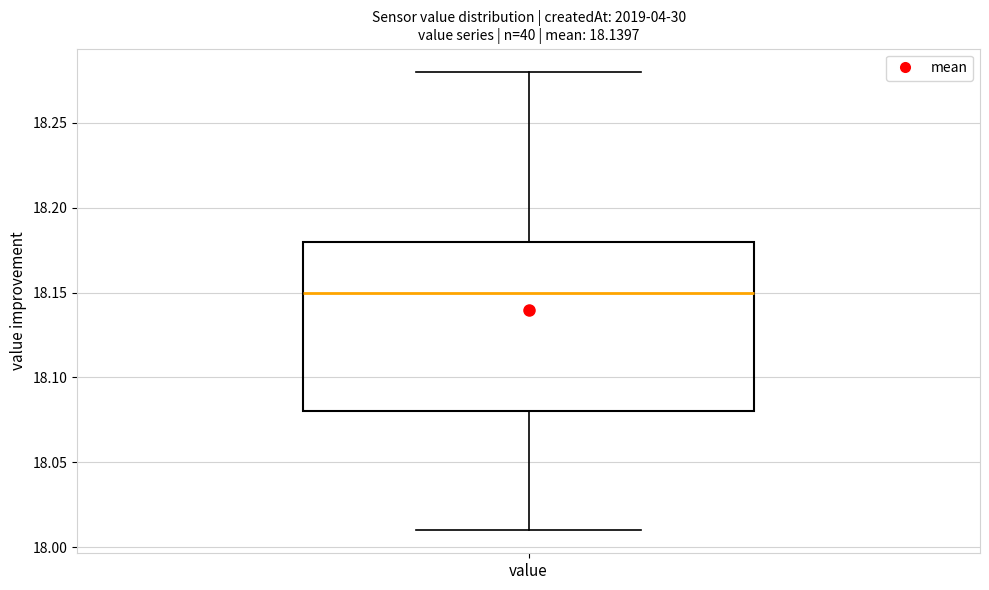

Transcribe this box plot: give where the median line is, the range the box spans, and where the two whiskers end, as read against the y-axis. The values are not printed on the chart, so give them approximately, as read against the axis.

median 18.15, box 18.08 to 18.18, whiskers 18.01 to 18.28